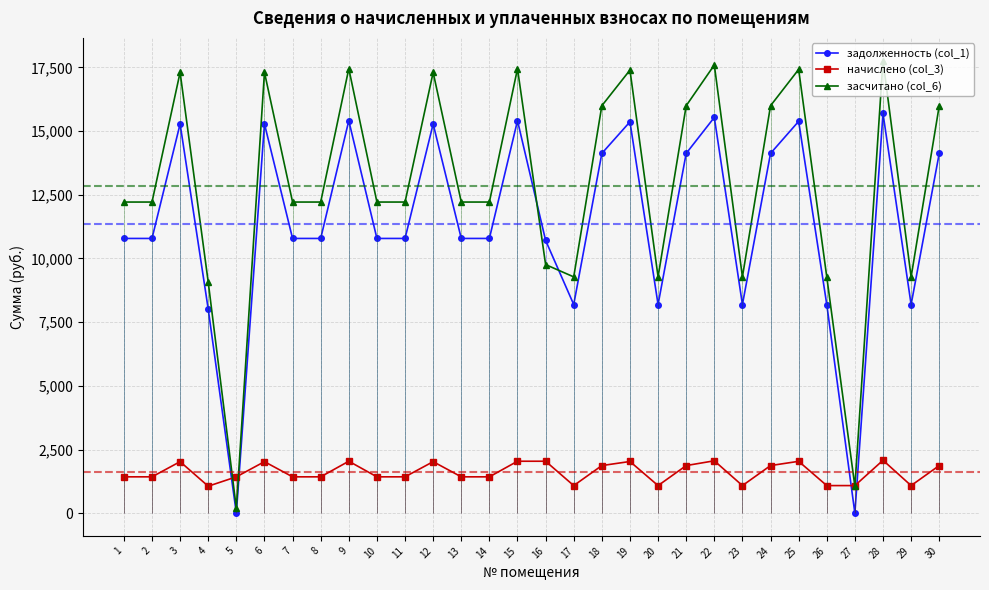

At which category does начислено (col_3) reach its first local valley?

4